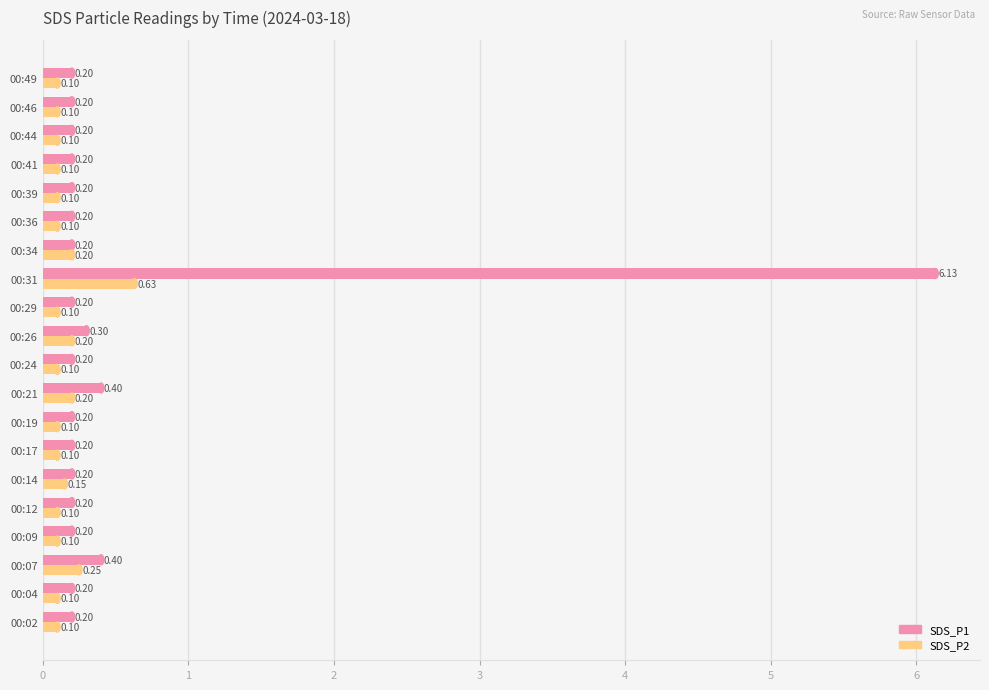

What is the average value of the SDS_P2 series?

0.2